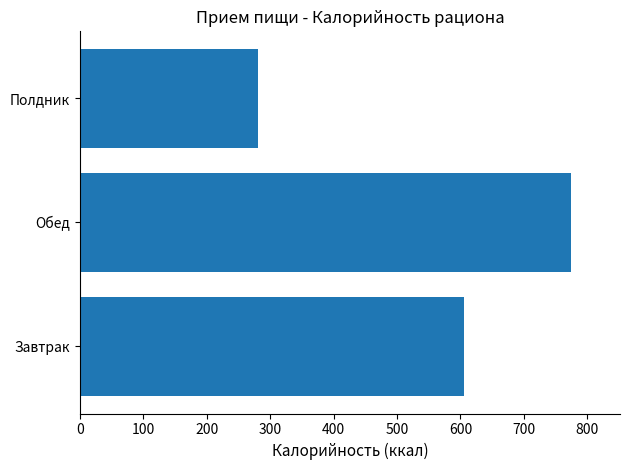

Which category has the highest value across all series?

Обед